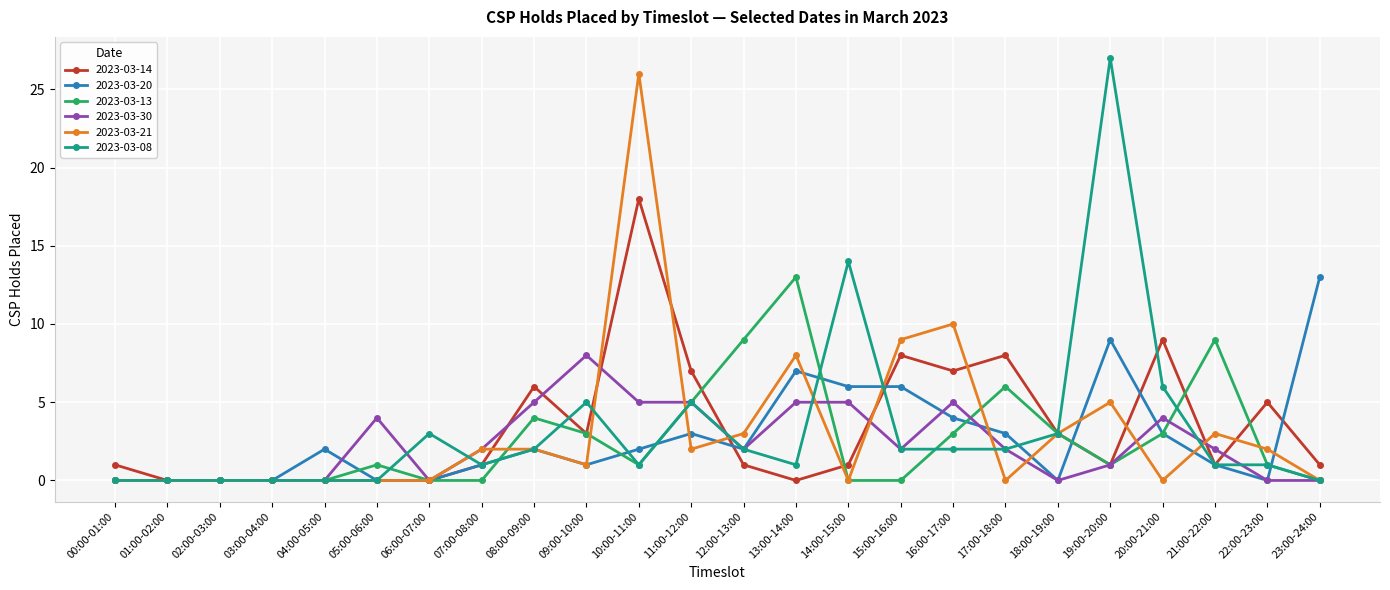

The 2023-03-30 series shows 5 at 02:00-03:00. True or false?

False